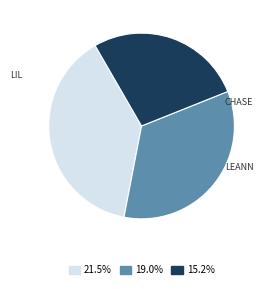

Does any single category account for the majority?

No